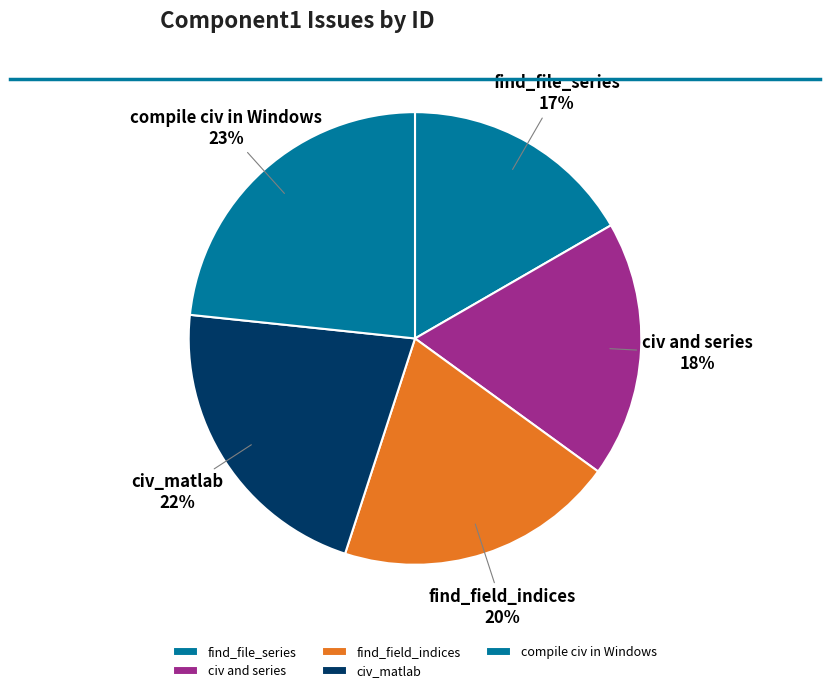

Does any single category account for the majority?

No